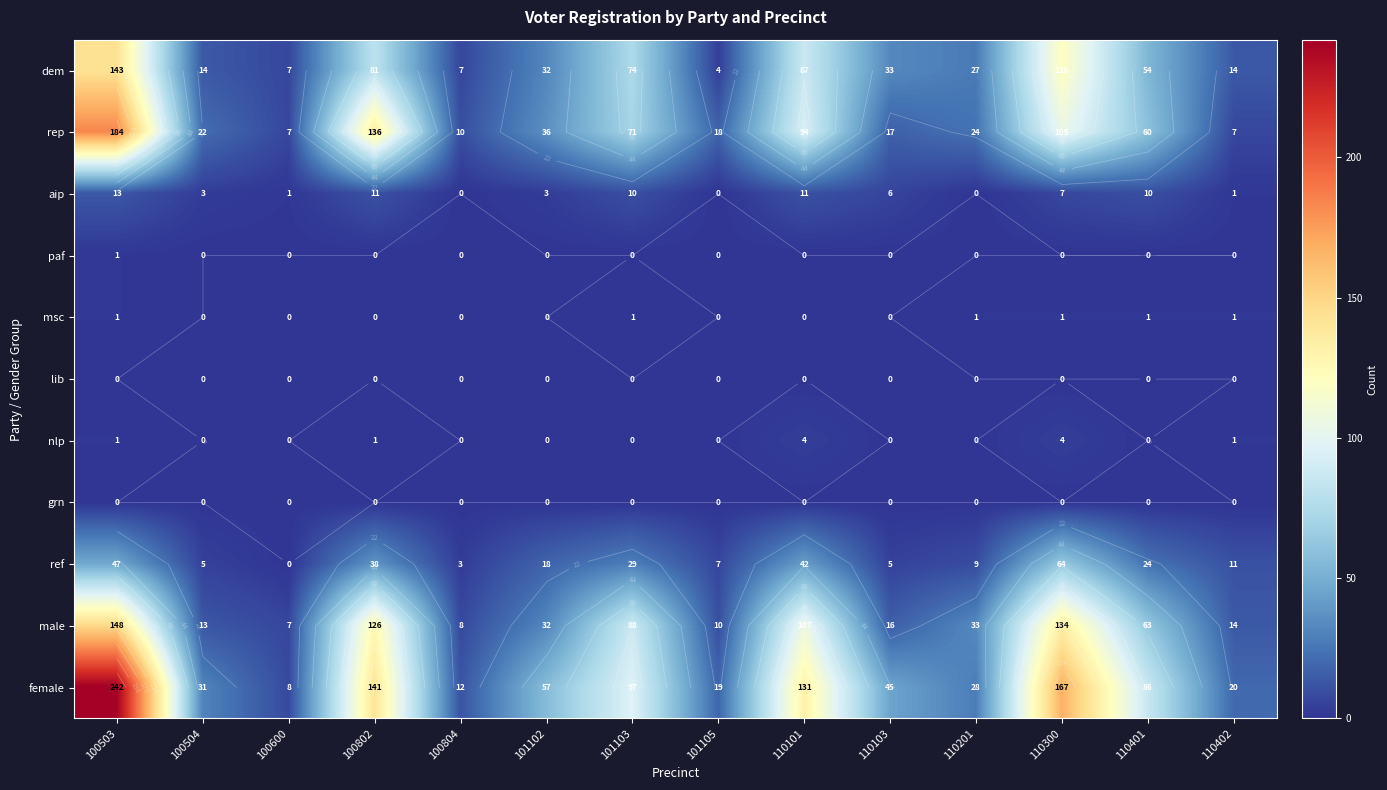

At how many categories does at least one series exceed 9?

13